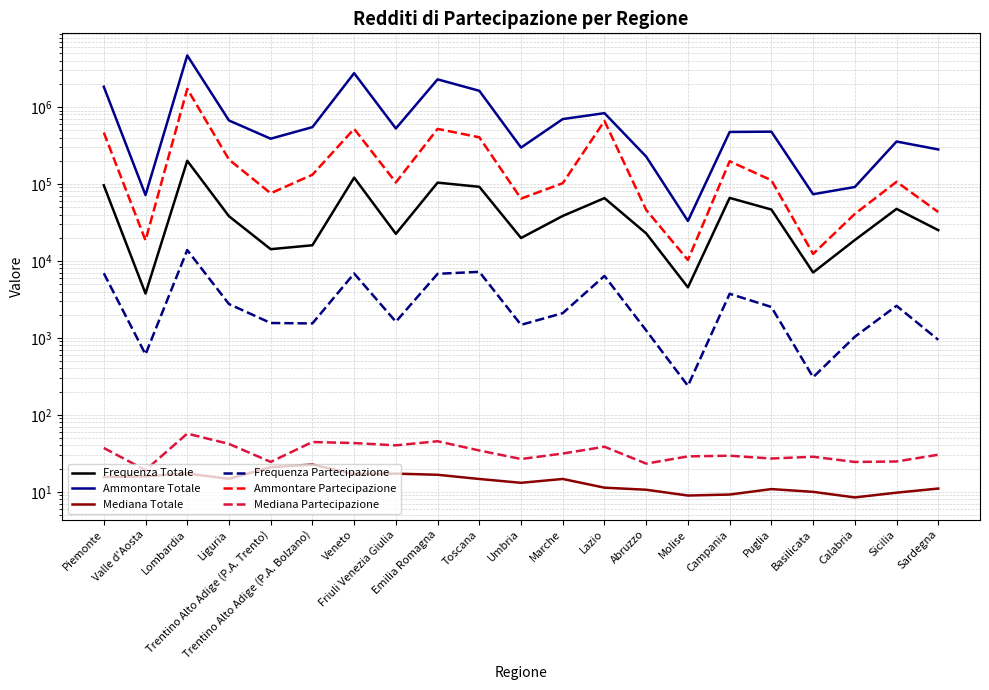

How many values in the Frequenza Totale series are below 38076?

10